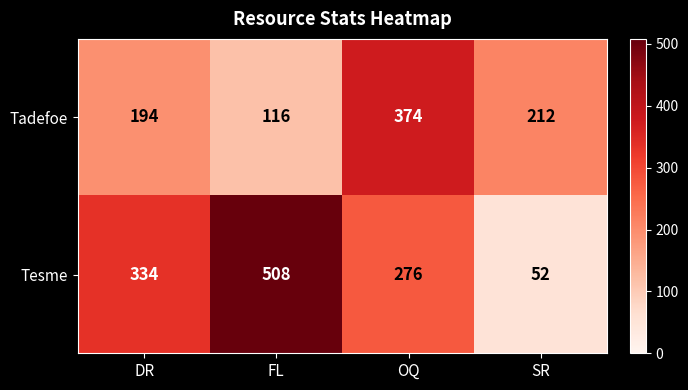

What is the sum of the Tadefoe values at FL and DR?

310